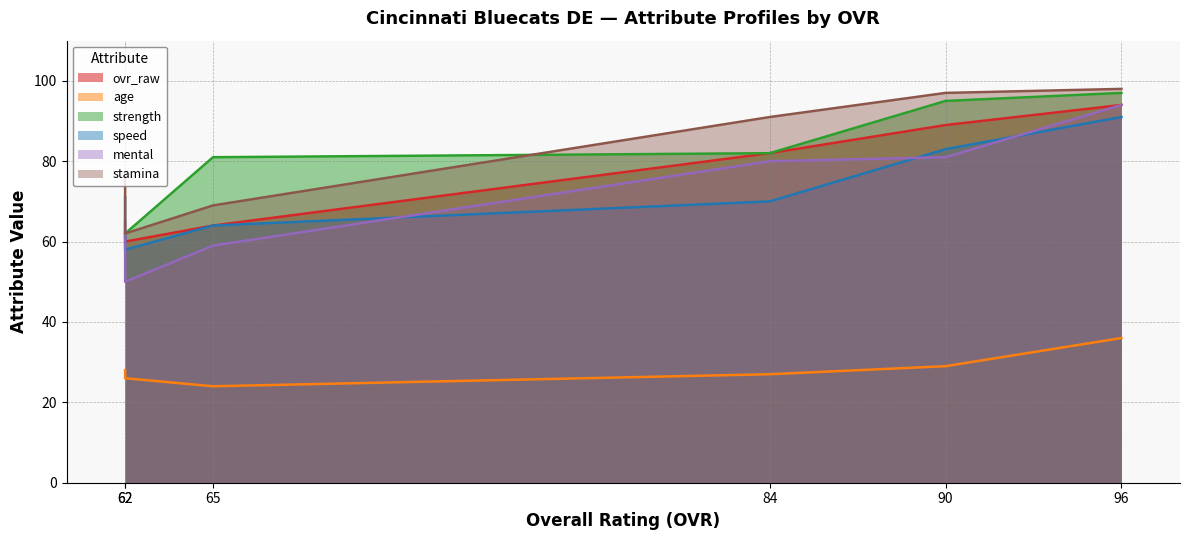

True or false: strength has more than 1 interior local peaks.

False